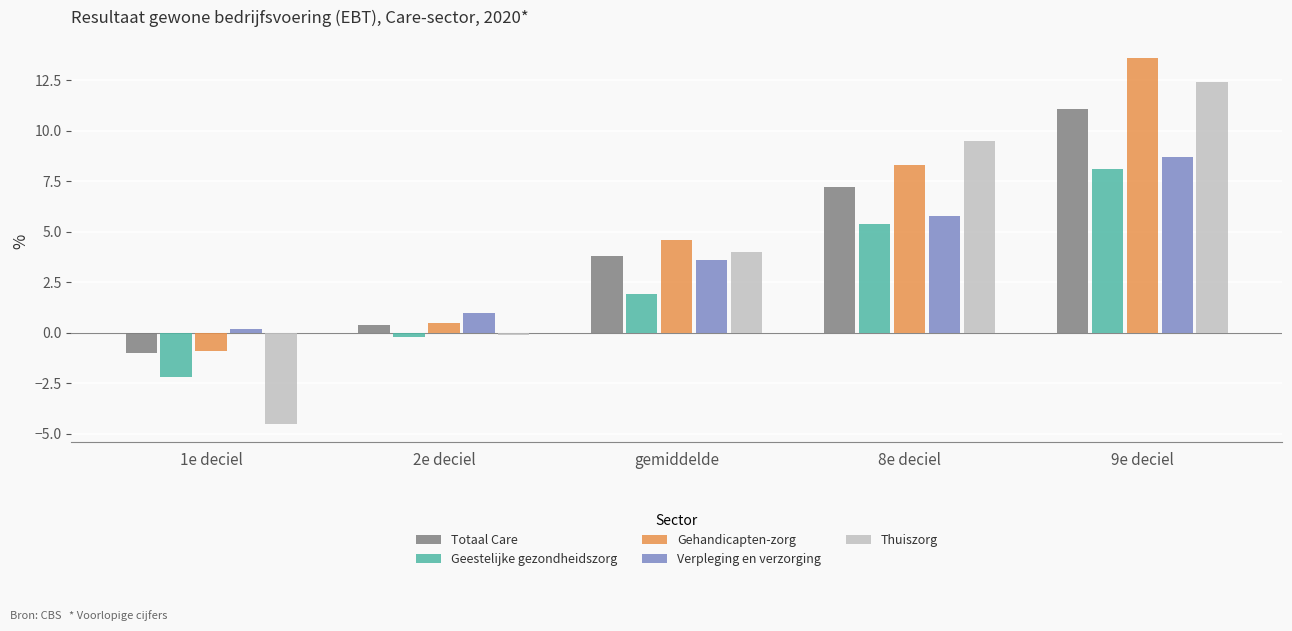

Reading left to right, transcribe all the data shown in this chart.

Totaal Care: 1e deciel=-1.0	2e deciel=0.4	gemiddelde=3.8	8e deciel=7.2	9e deciel=11.1
Geestelijke gezondheidszorg: 1e deciel=-2.2	2e deciel=-0.2	gemiddelde=1.9	8e deciel=5.4	9e deciel=8.1
Gehandicapten-zorg: 1e deciel=-0.9	2e deciel=0.5	gemiddelde=4.6	8e deciel=8.3	9e deciel=13.6
Verpleging en verzorging: 1e deciel=0.2	2e deciel=1.0	gemiddelde=3.6	8e deciel=5.8	9e deciel=8.7
Thuiszorg: 1e deciel=-4.5	2e deciel=-0.1	gemiddelde=4.0	8e deciel=9.5	9e deciel=12.4